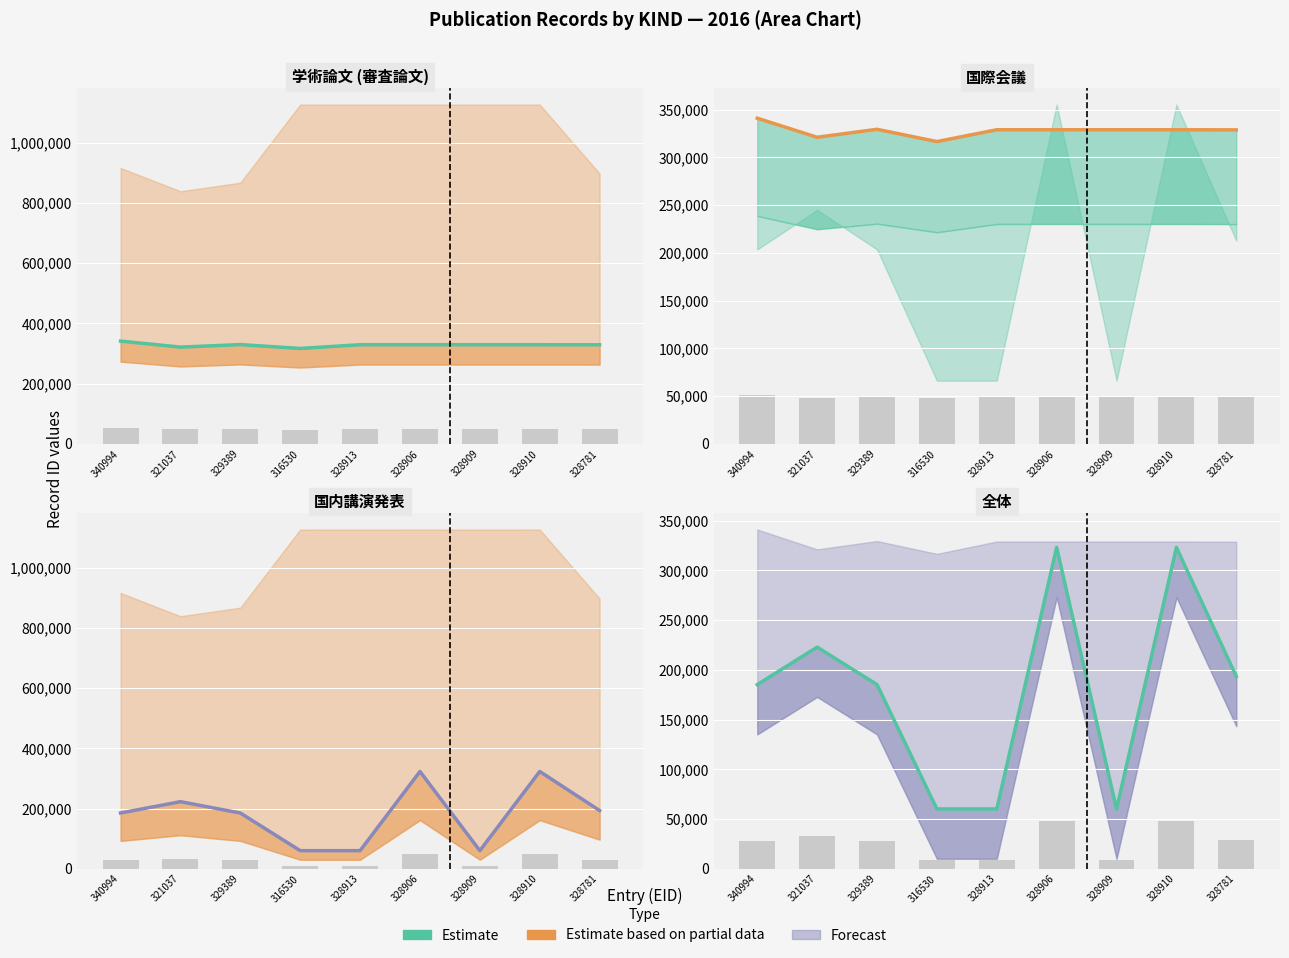

What is the value of the Estimate bar at the 6th from the left?

323008.0